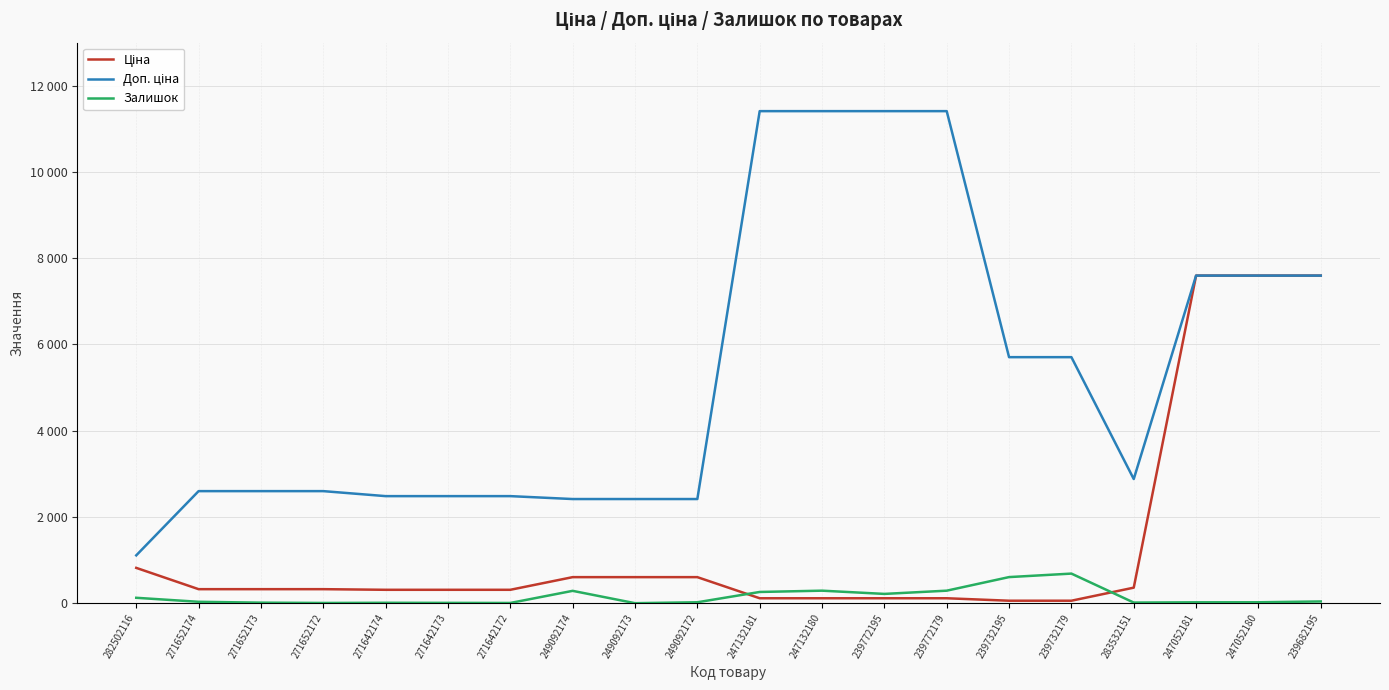

What is the average value of the Доп. ціна series?

5315.7